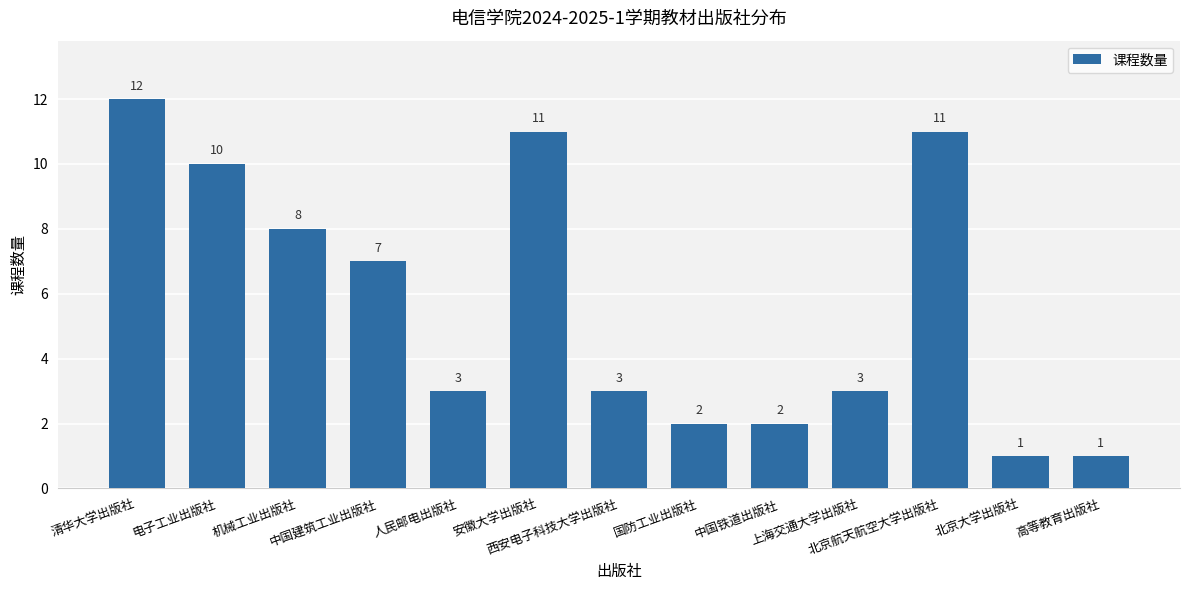

How many bars are there in total?

13